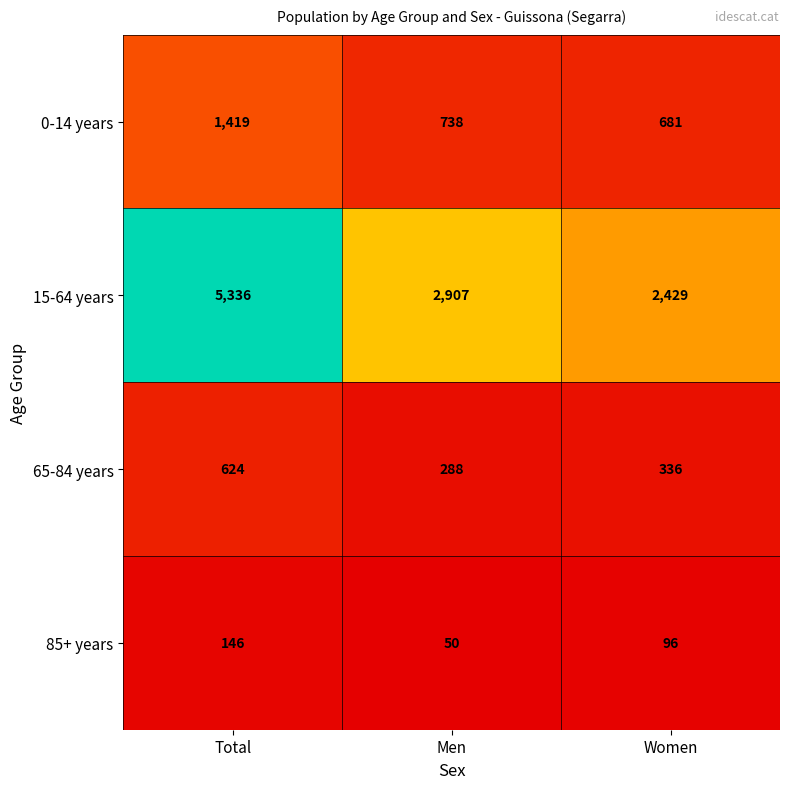

Rank the series by their maximum value, from lowest to highest.

85+ years, 65-84 years, 0-14 years, 15-64 years